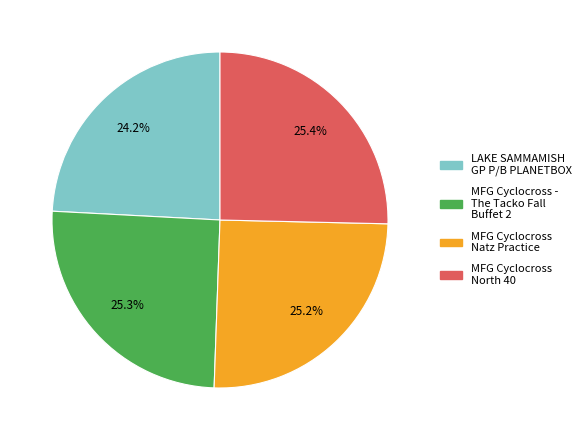

True or false: MFG Cyclocross North 40 accounts for 25% of the total.

True